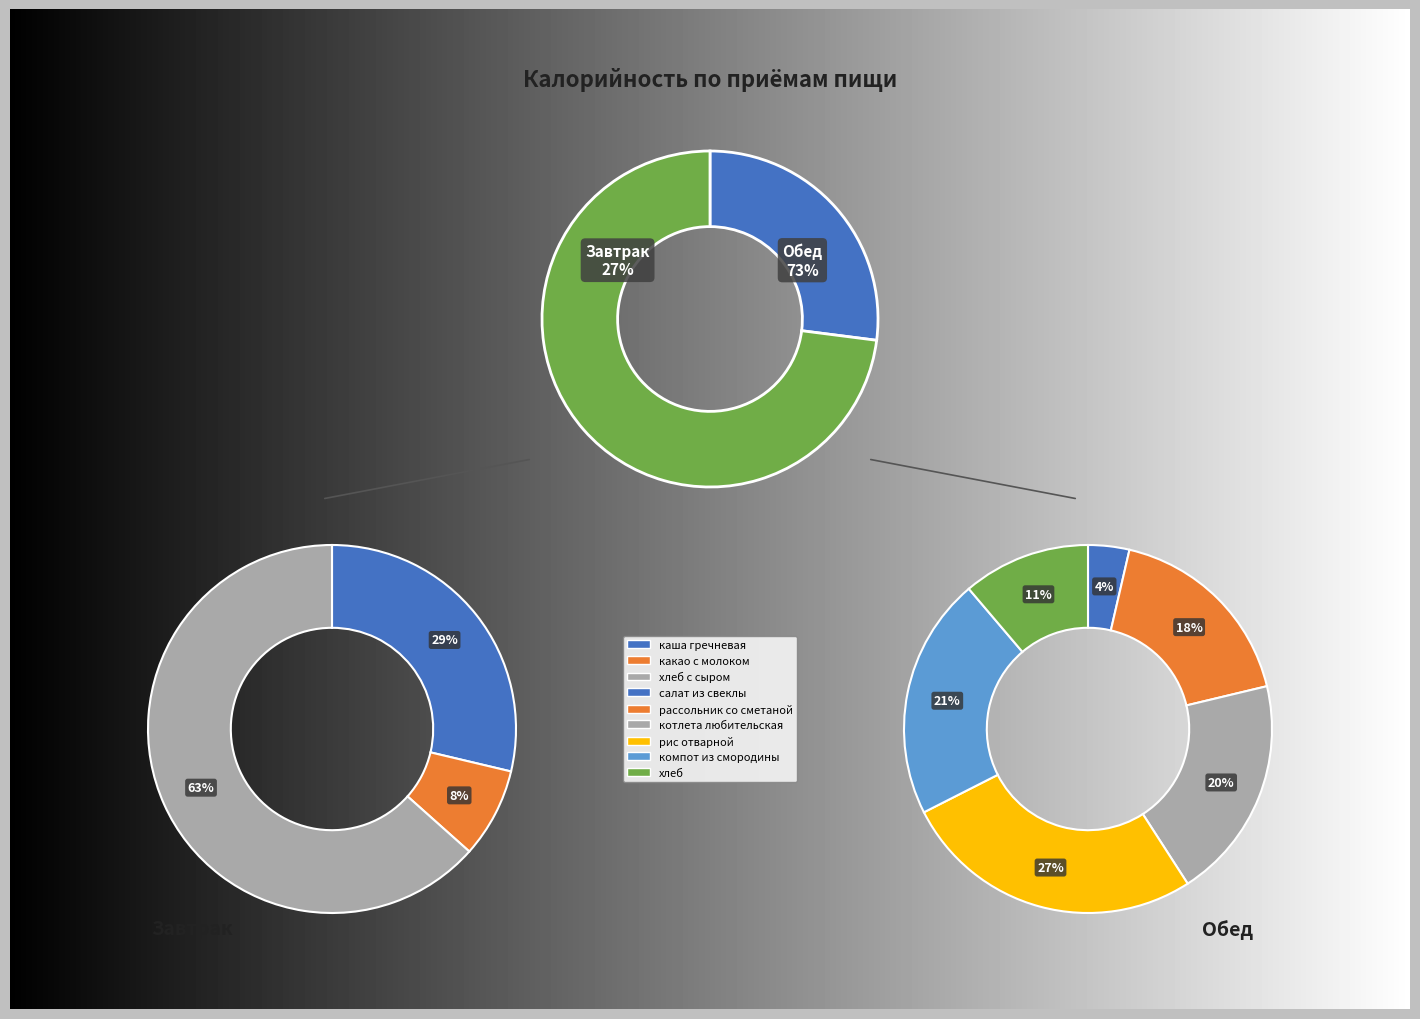

Which category has the biggest portion of the pie?

рис отварной